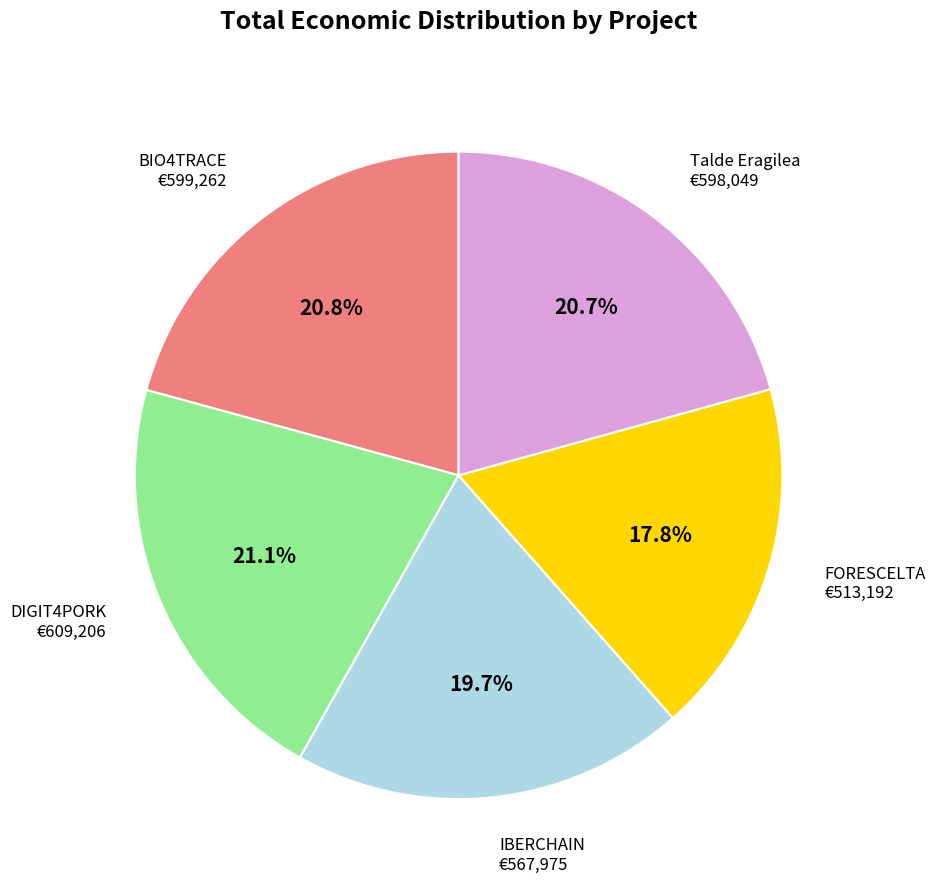

Is there any slice that represents more than half of the pie?

No